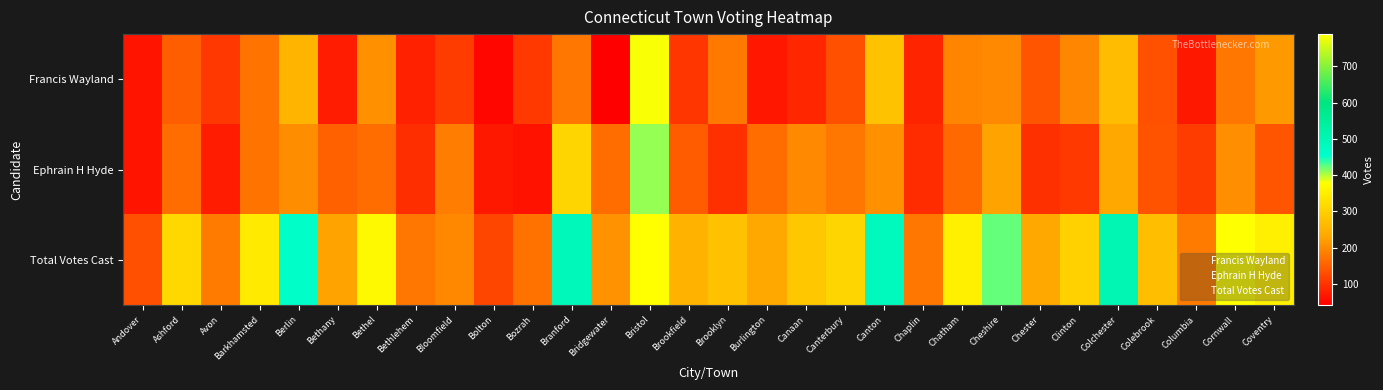

Between Chatham and Coventry, which series saw the biggest shift?

Ephrain H Hyde